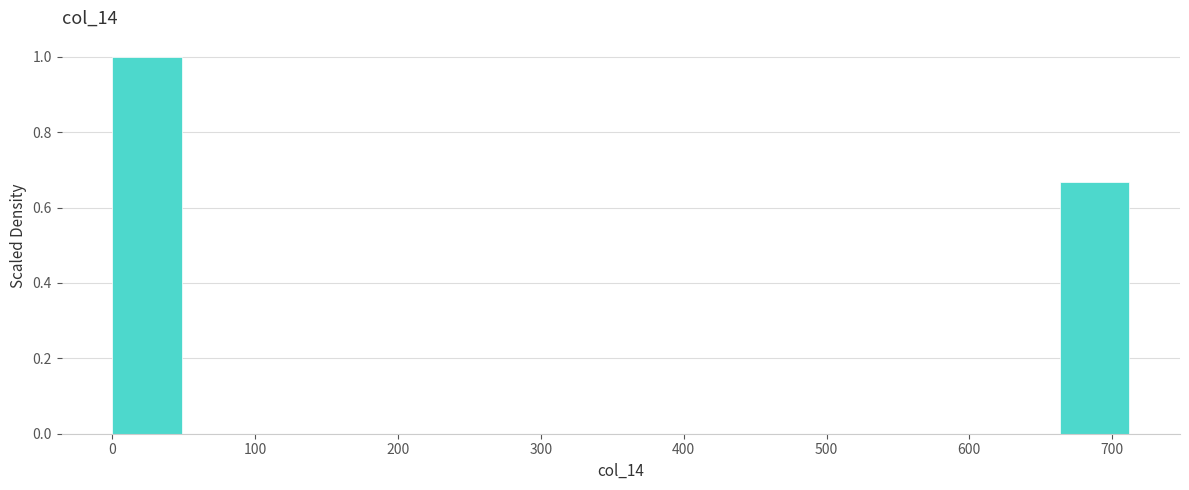

Which range on the x-axis has the tallest bar?

0 to 50